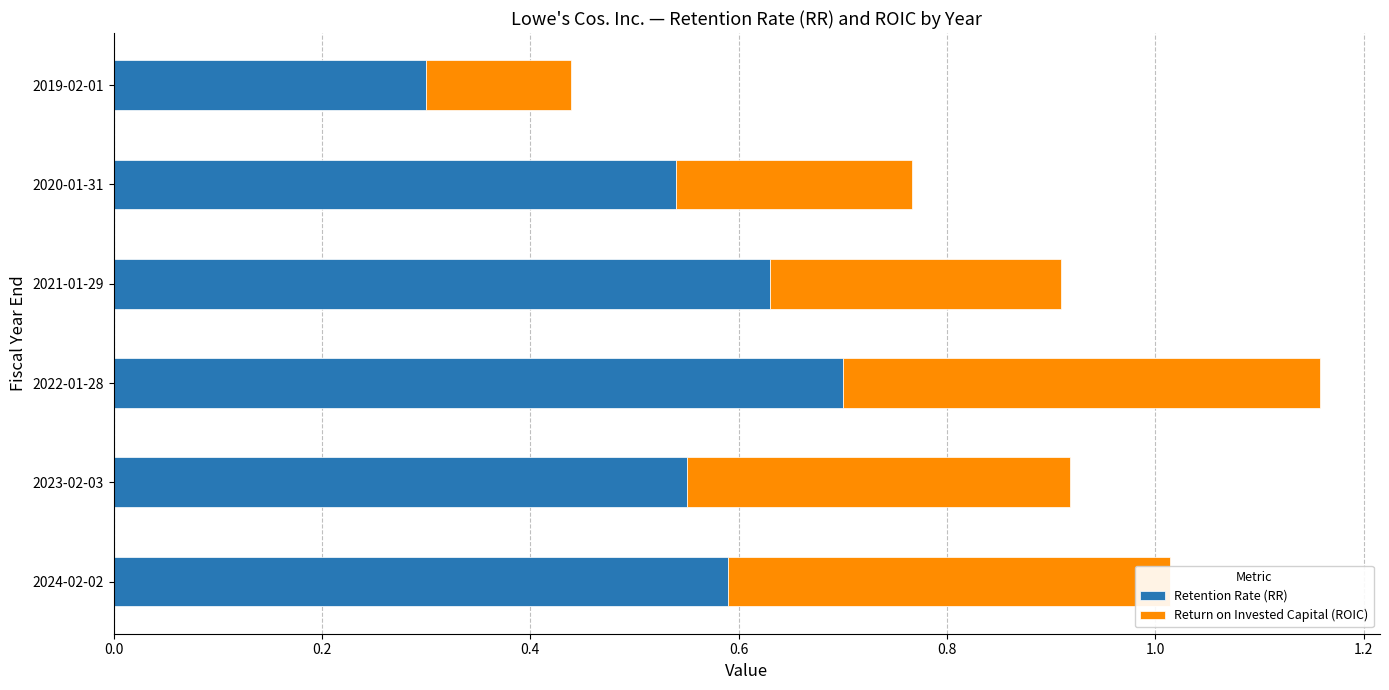

What is the highest value of the Retention Rate (RR) series?

0.7